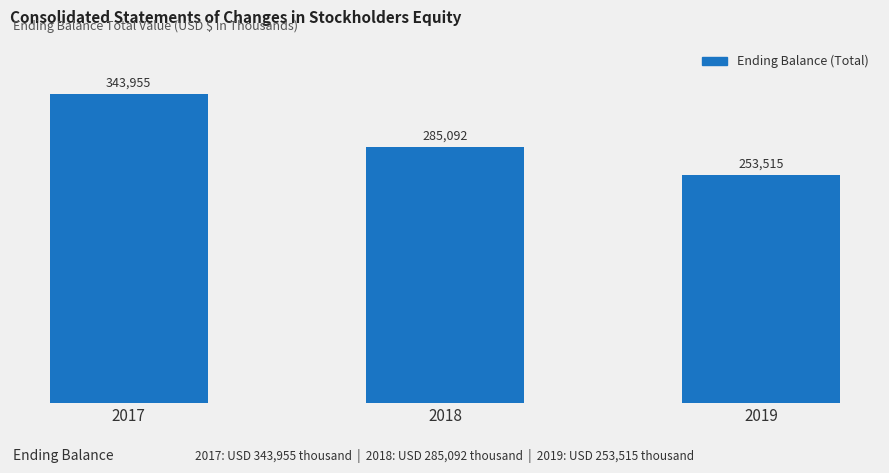

What is the change in value from 2018 to 2019?

-31577